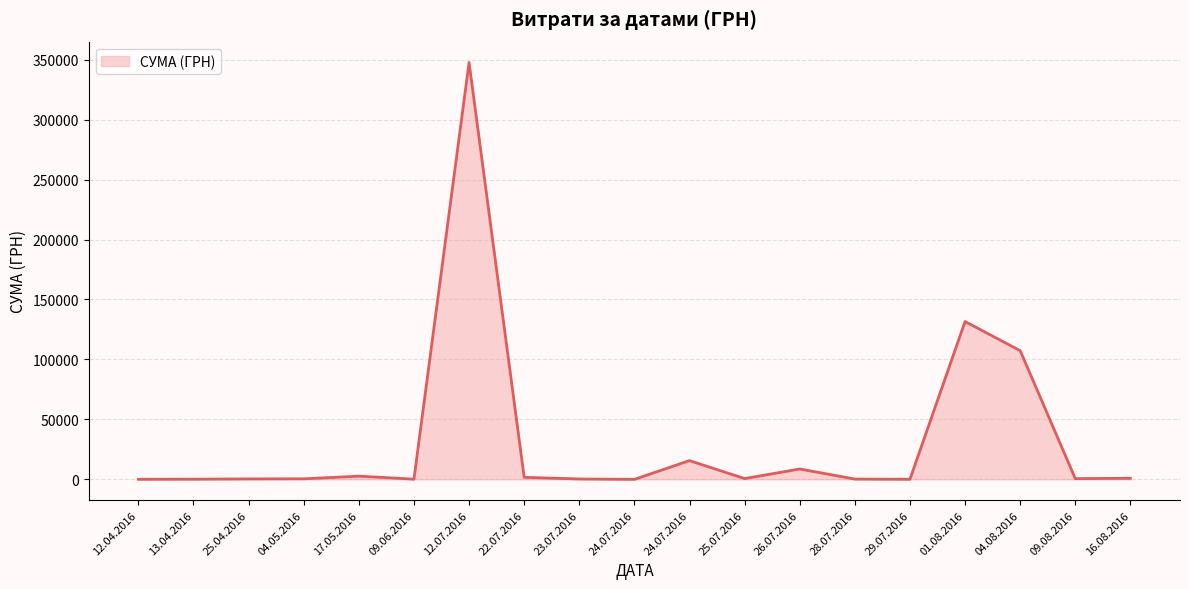

The value at 22.07.2016 is 1173.8. True or false?

False